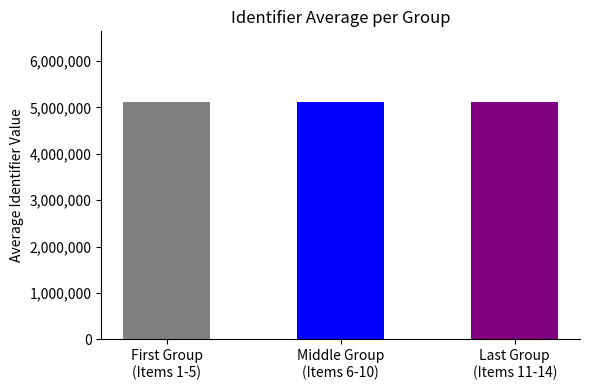

What is the difference between the maximum and minimum values?

22